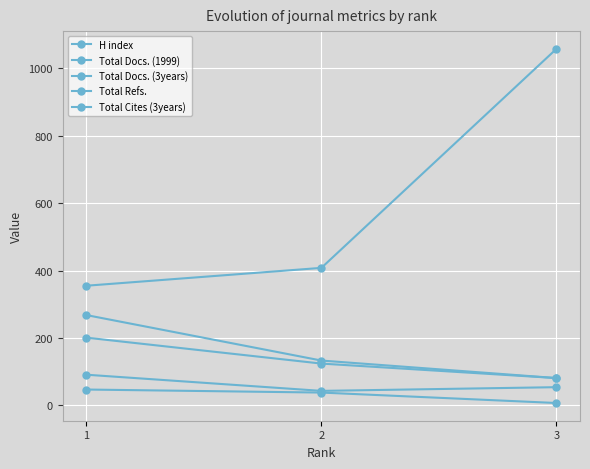

Count the Total Docs. (3years) values in the range 81 to 268.

3